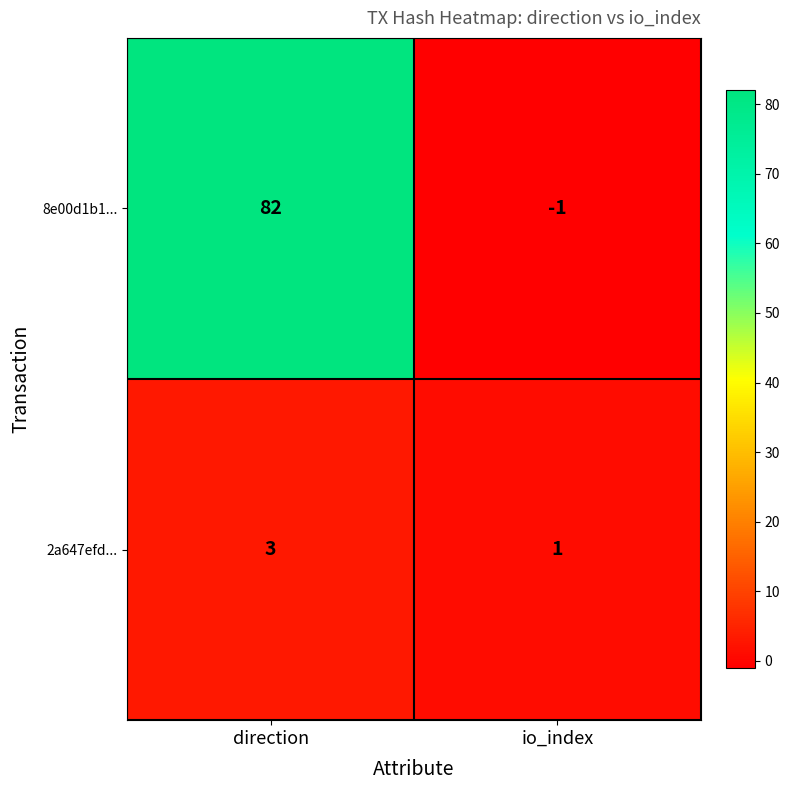

At io_index, list the series in order from largest to smallest.

2a647efd..., 8e00d1b1...